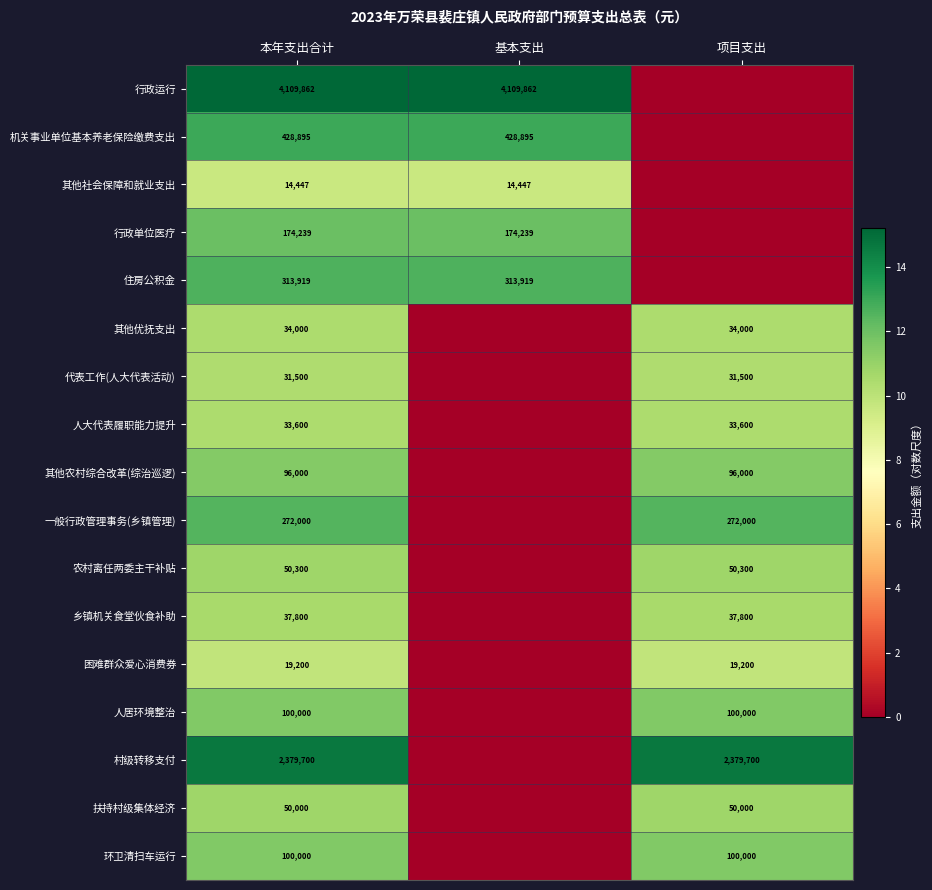

Is it true that 其他优抚支出 equals 34000 at 本年支出合计?

True